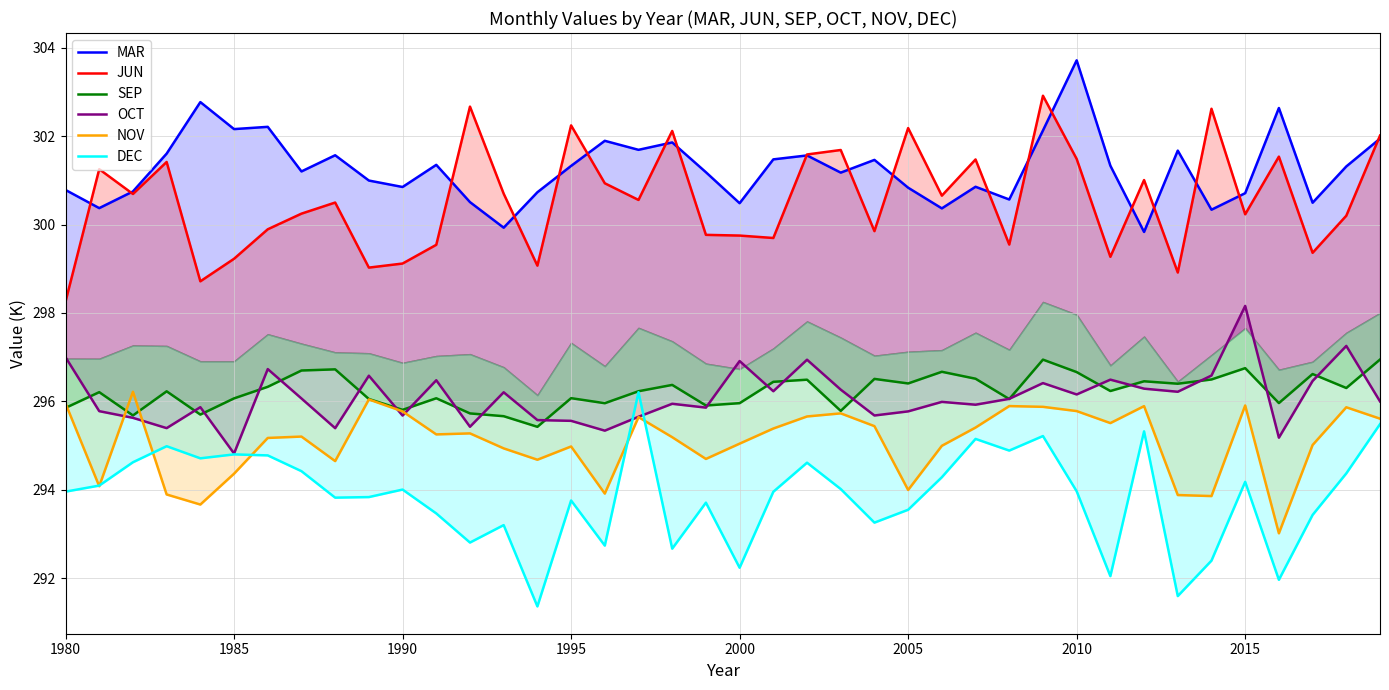

How many distinct data groups are displayed?

6